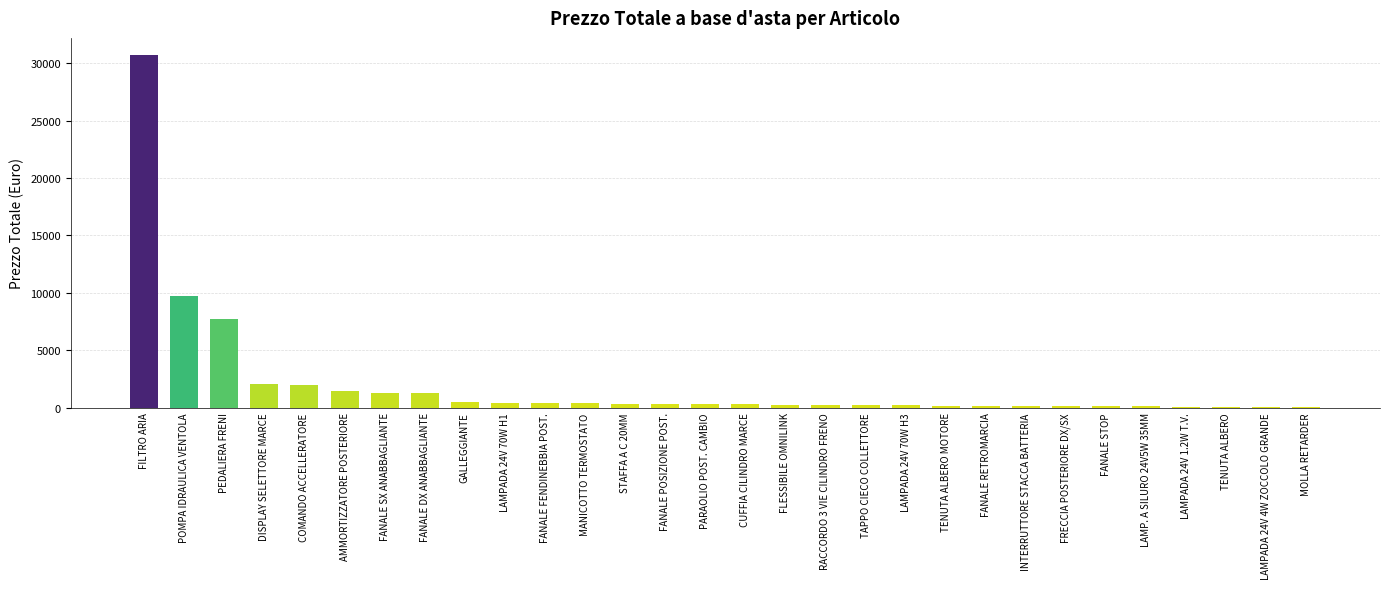

Which category has the highest value across all series?

FILTRO ARIA